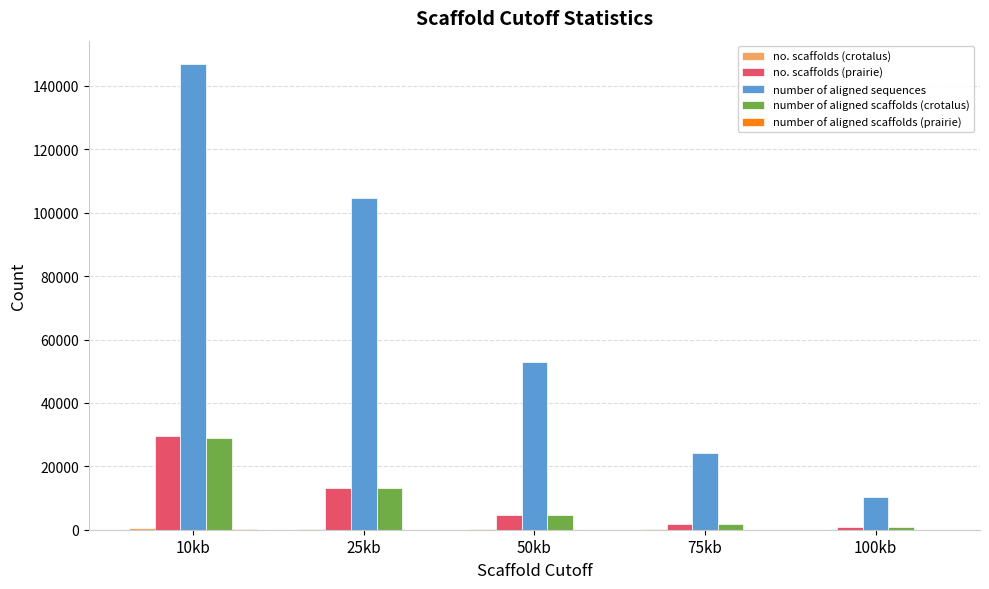

Are the bars grouped side by side (vs. stacked)?

Yes